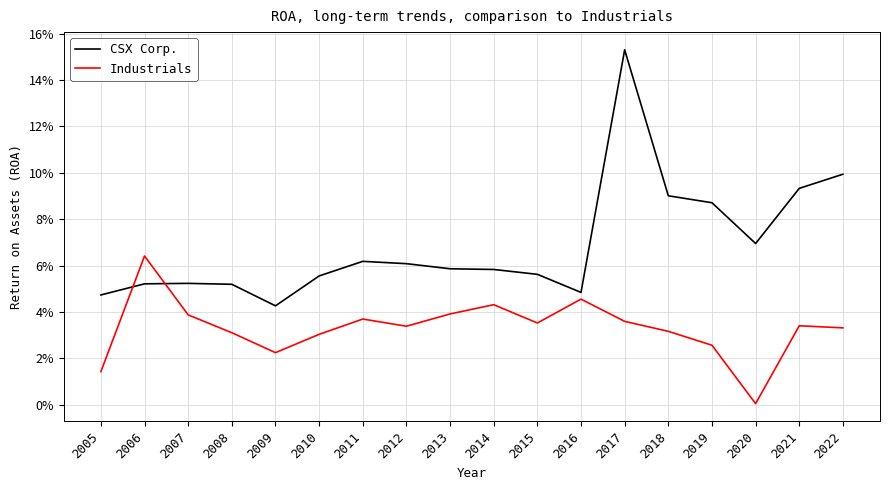

What are all the series names shown in the legend?

CSX Corp., Industrials